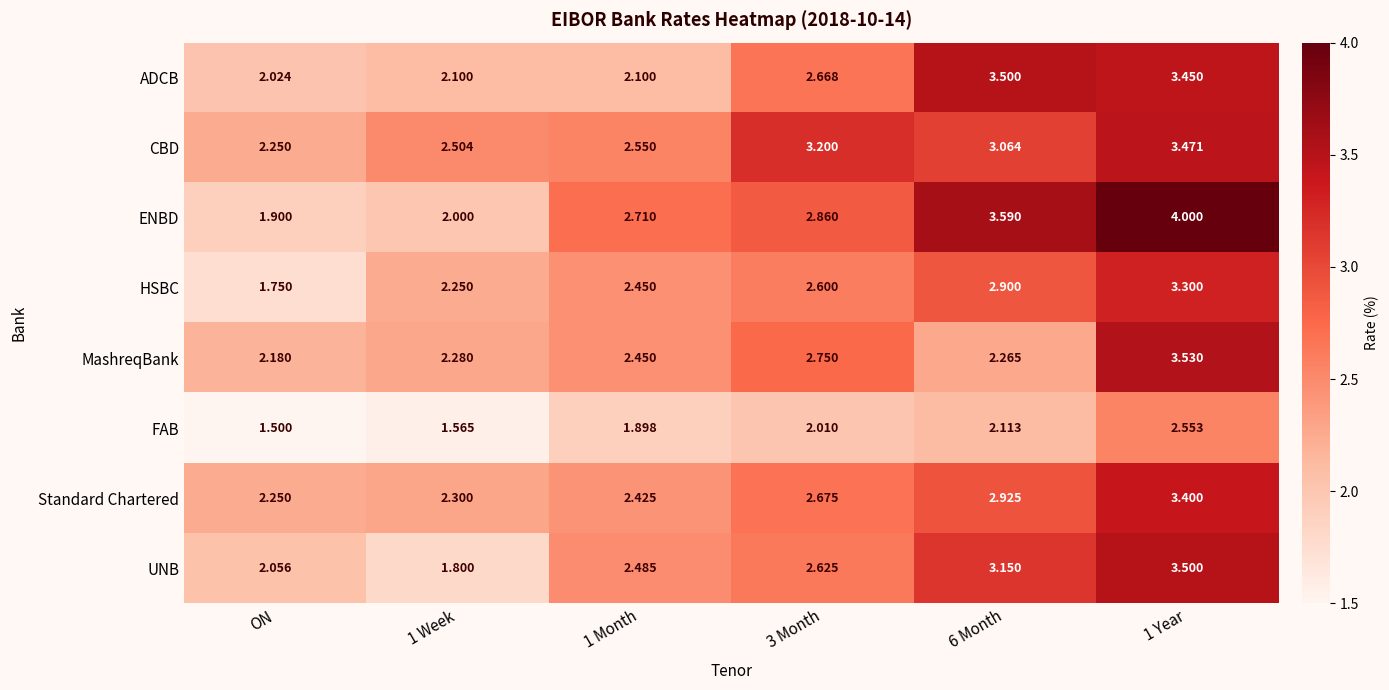

At which label is CBD closest to 2?

ON